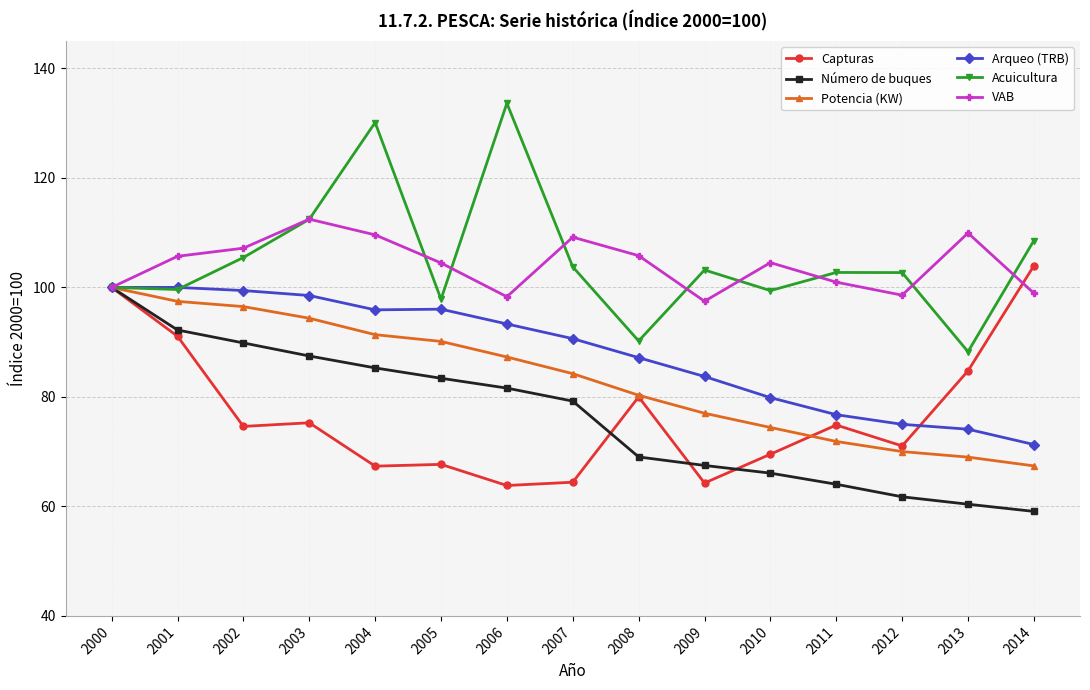

How many interior local peaks does the VAB series have?

4